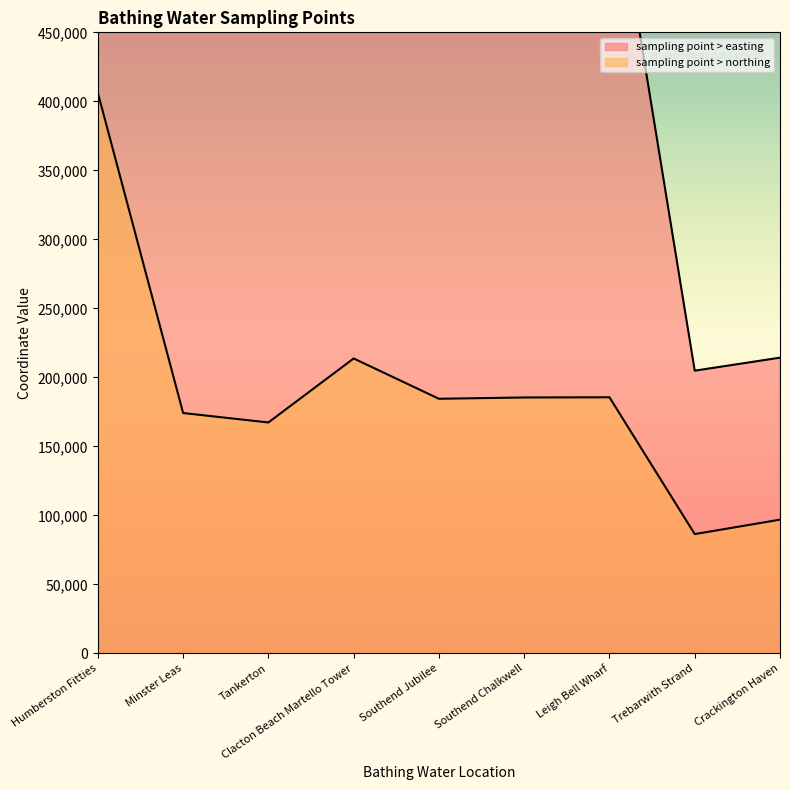

Which series has the largest total across all categories?

sampling point > easting